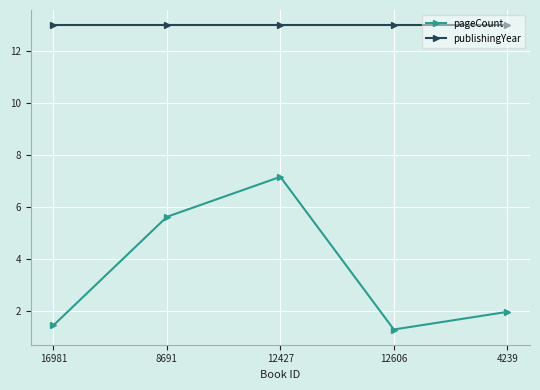

What is the sum of all pageCount values?

17.5